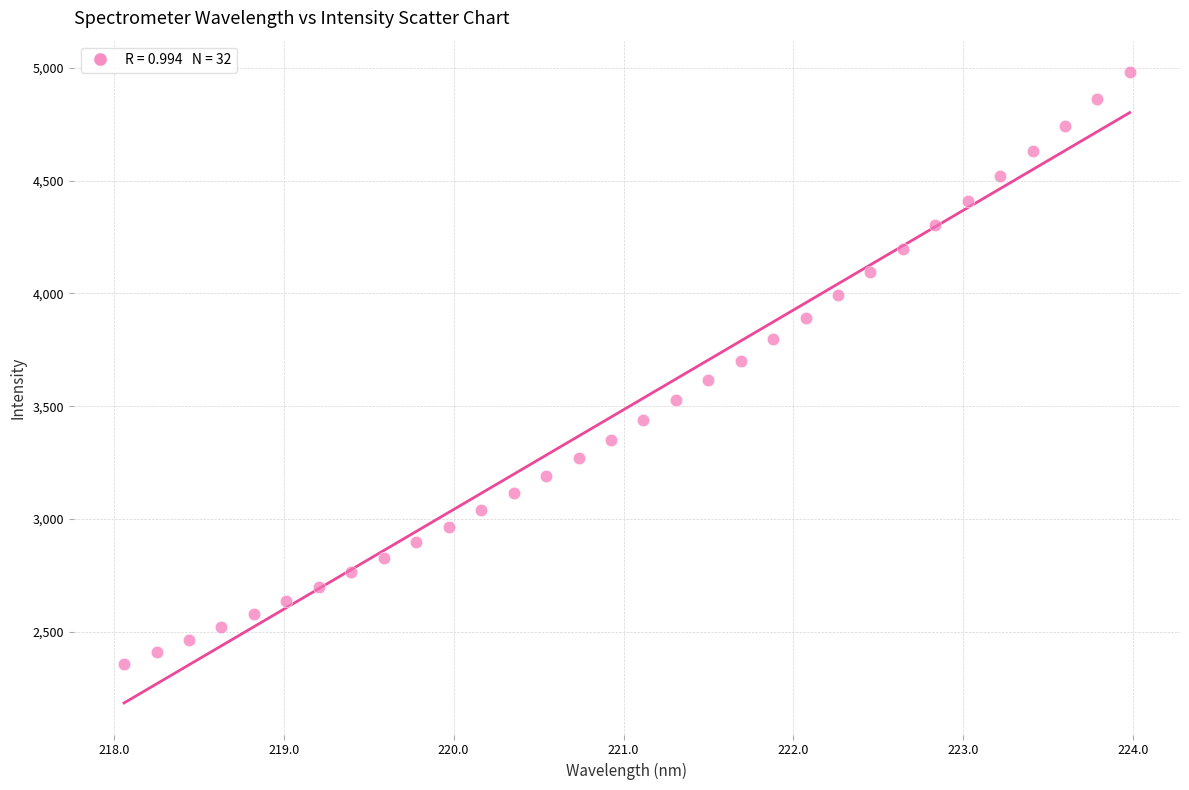

What is the range of X values (max minus min)?

5.9